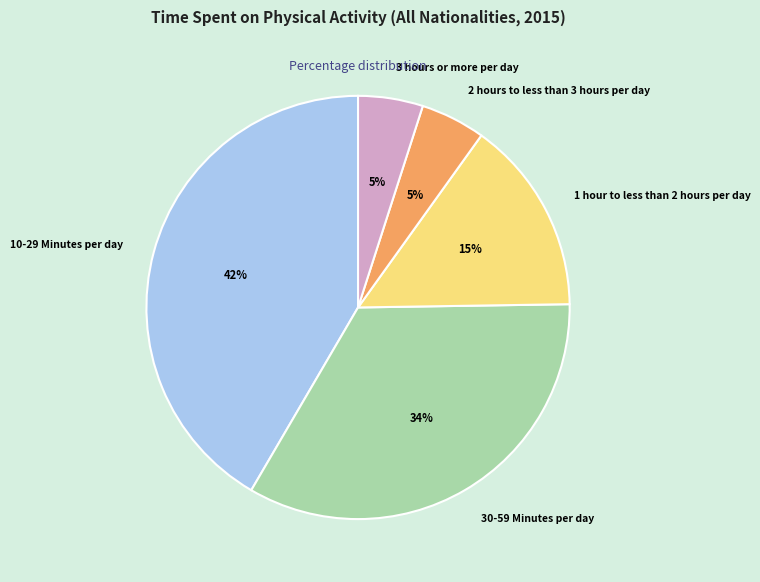

How many segments does this pie chart have?

5